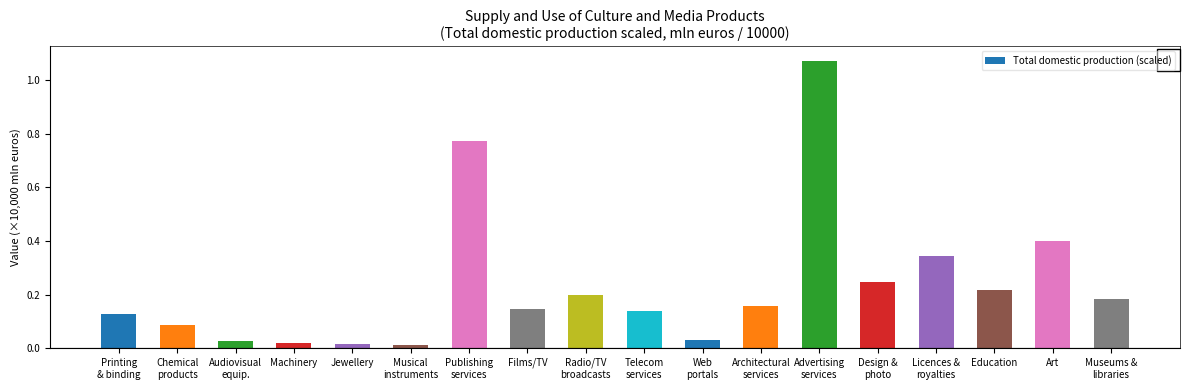

What is the label of the 12th bar from the left?

Architectural
services